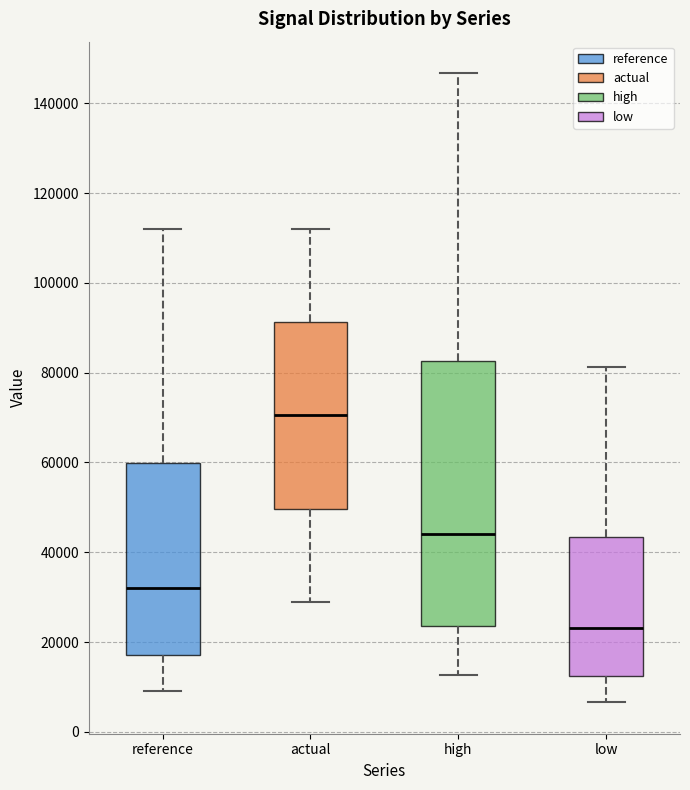

Which box has the lowest median line?

low